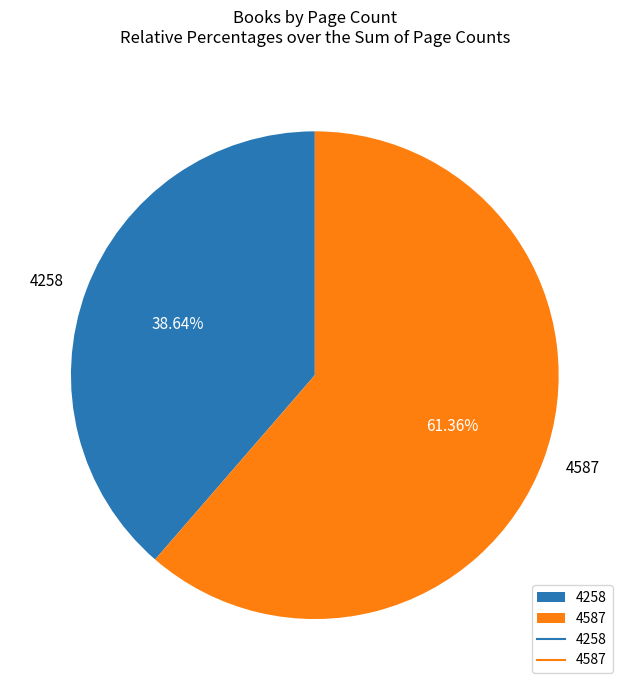

Rank the categories by value from lowest to highest.

4258, 4587